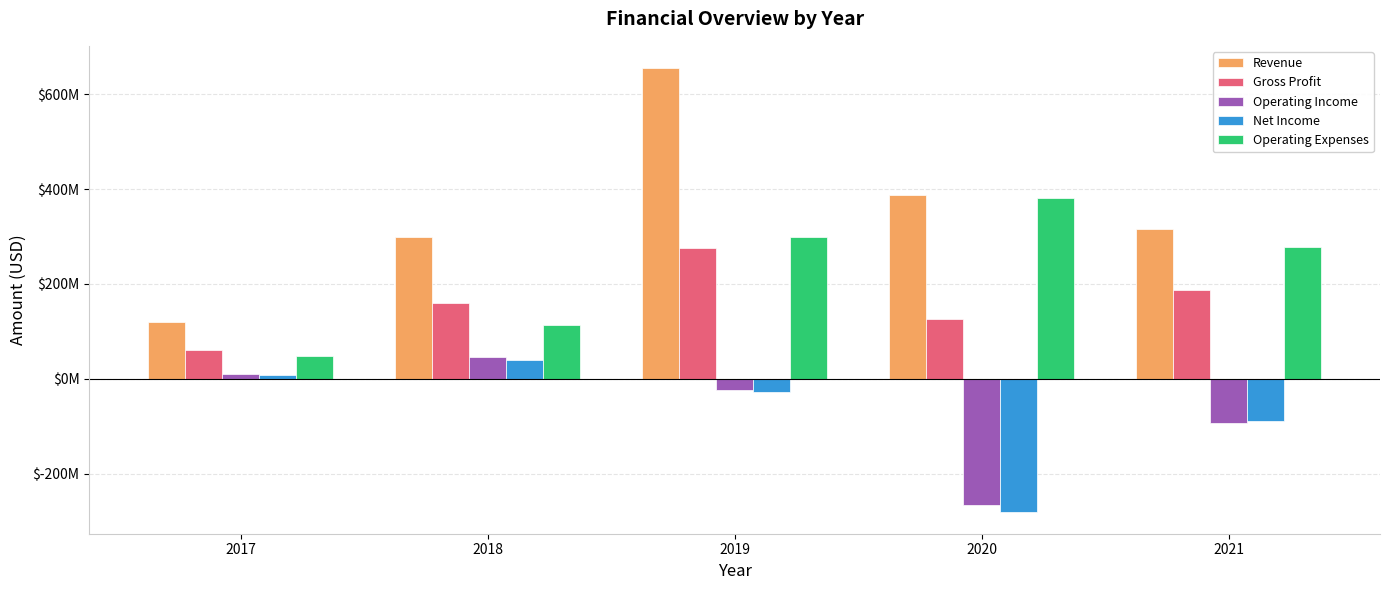

Between 2017 and 2021, which series saw the biggest shift?

Operating Expenses